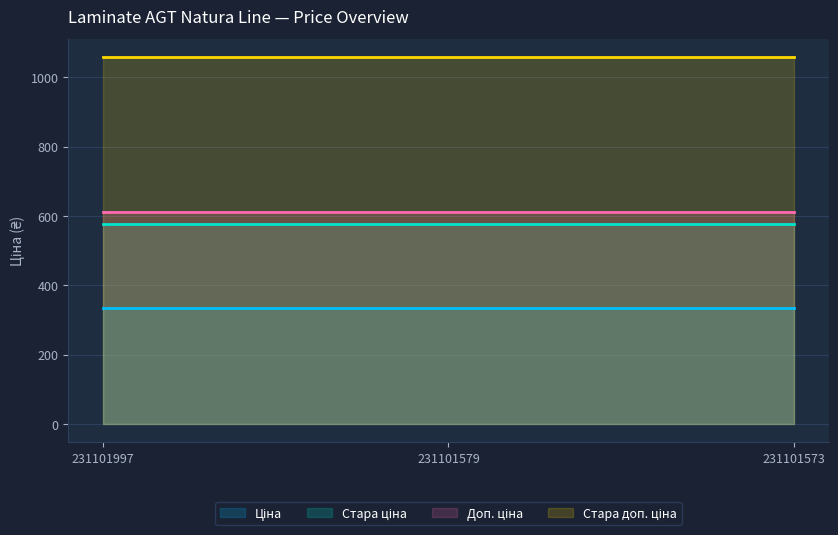

Is the value of Ціна at 231101997 greater than the value of Доп. ціна at 231101573?

No